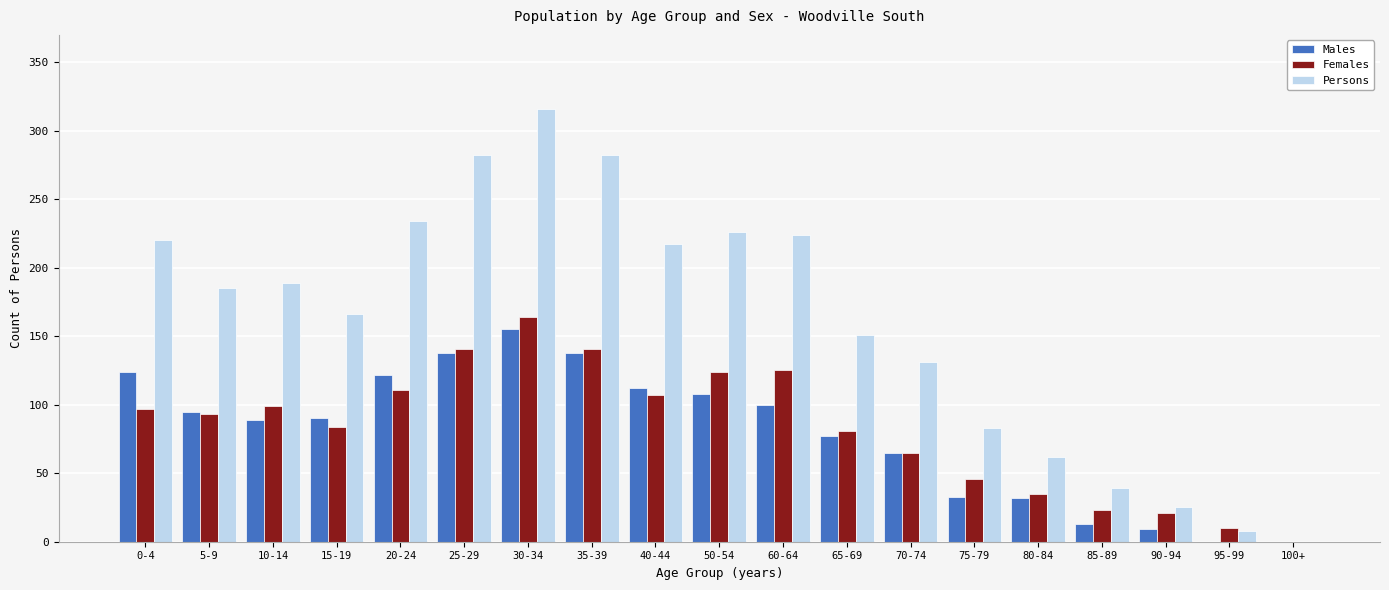

What is the maximum value shown in the chart?

316